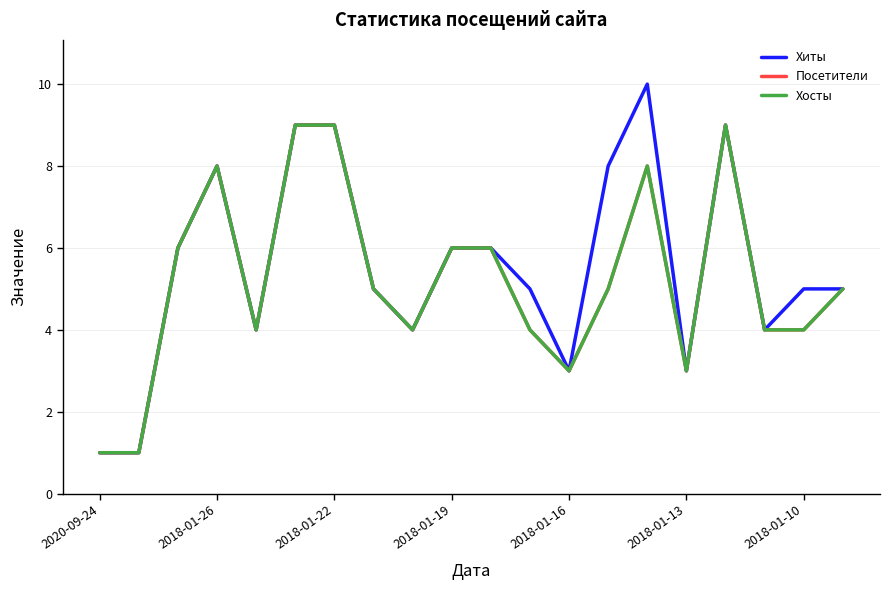

What is the value of the Хиты point at the 1st from the left?

1